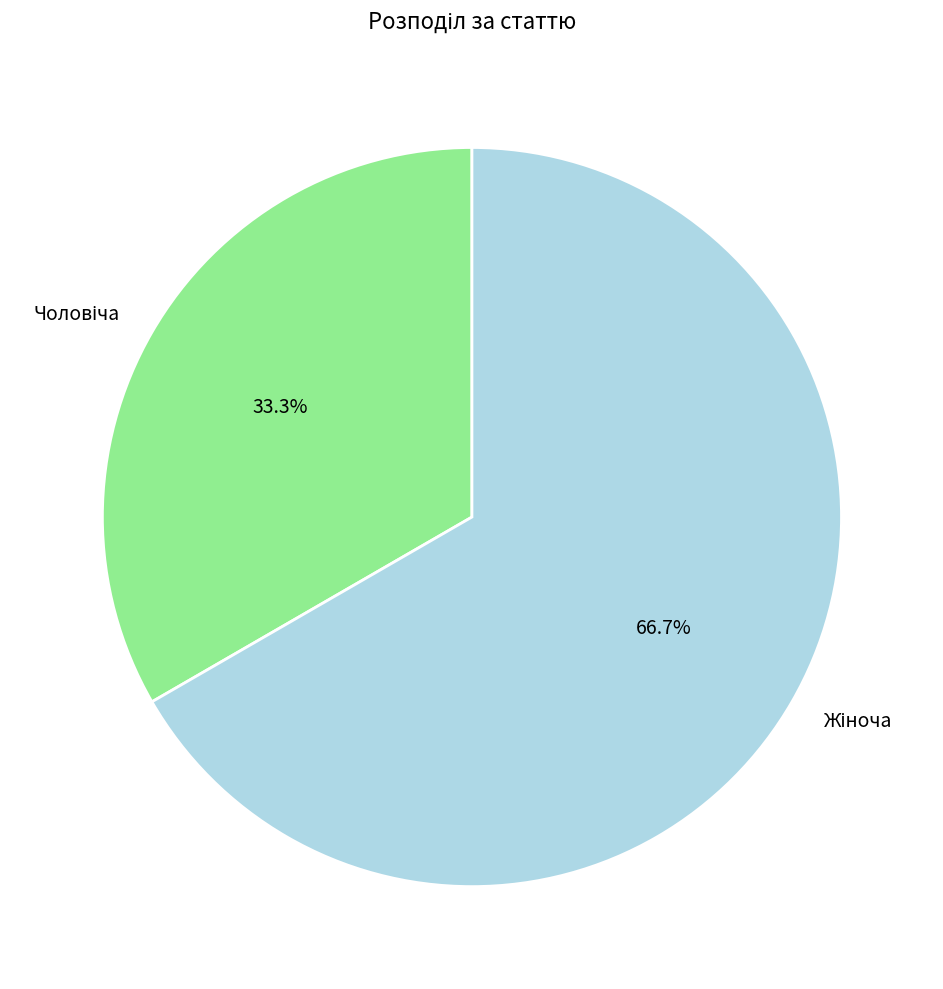

Is there a majority slice in this chart?

Yes